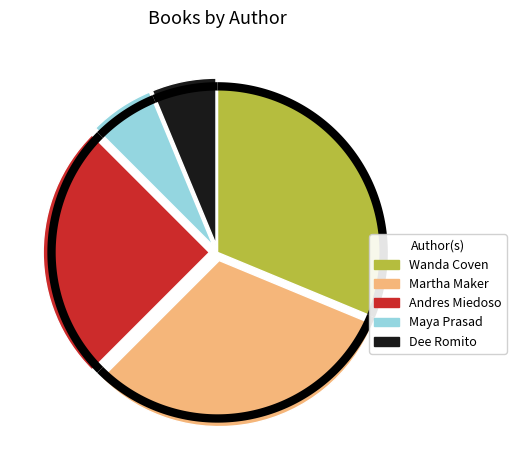

To the nearest percent, what portion does Martha Maker (2138745115) represent?

31%